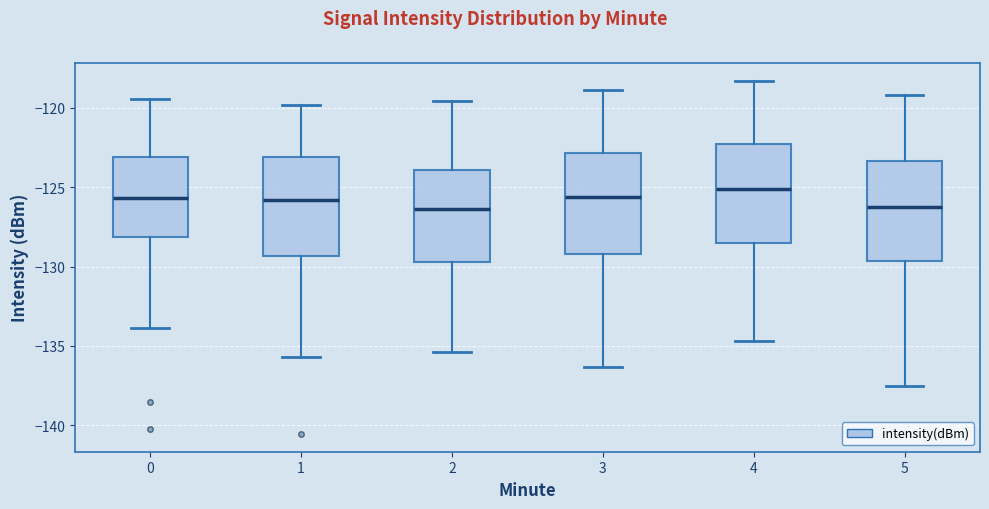

Reading left to right, transcribe this box plot: for each box, give where its median line is, the range the box spans, and where its two whiskers end, as read against the y-axis. The values are not printed on the chart, so give them approximately, as read against the axis.

0: median -125.5, box -128.0 to -123.0, whiskers -134.0 to -119.5
1: median -126.0, box -129.5 to -123.0, whiskers -135.5 to -120.0
2: median -126.5, box -129.5 to -124.0, whiskers -135.5 to -119.5
3: median -125.5, box -129.0 to -123.0, whiskers -136.5 to -119.0
4: median -125.0, box -128.5 to -122.5, whiskers -134.5 to -118.5
5: median -126.0, box -129.5 to -123.5, whiskers -137.5 to -119.0